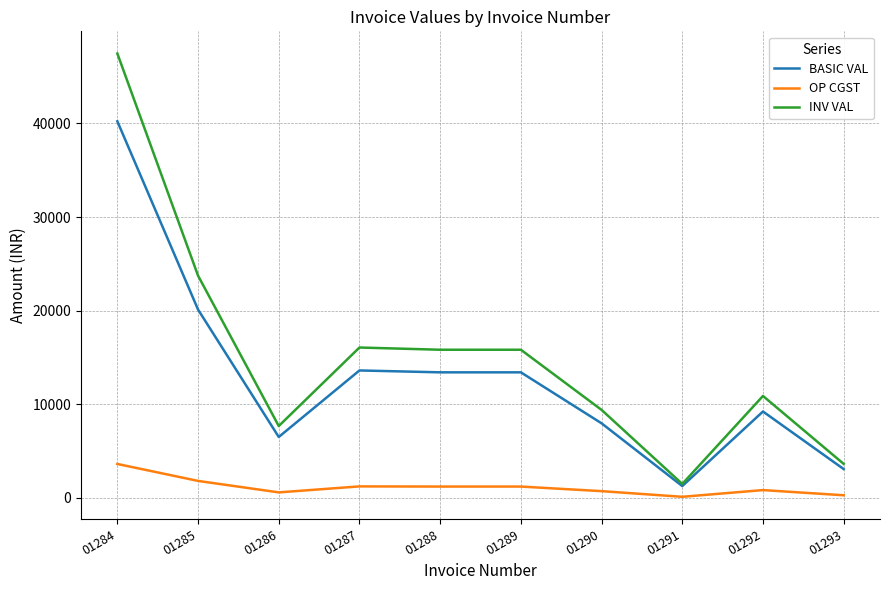

At 01284, list the series in order from largest to smallest.

INV VAL, BASIC VAL, OP CGST